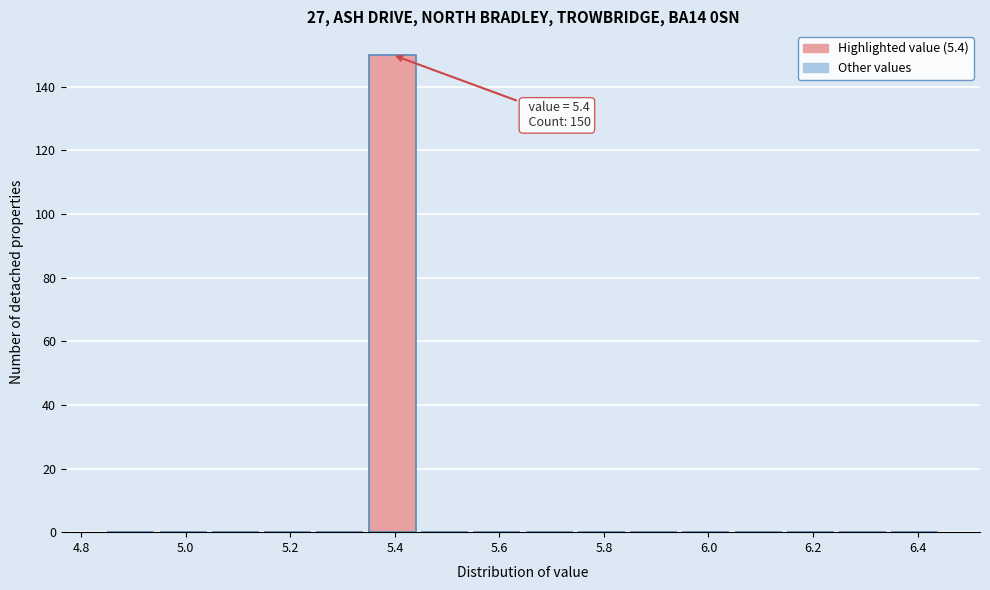

Which range on the x-axis has the tallest bar?

5.35 to 5.45